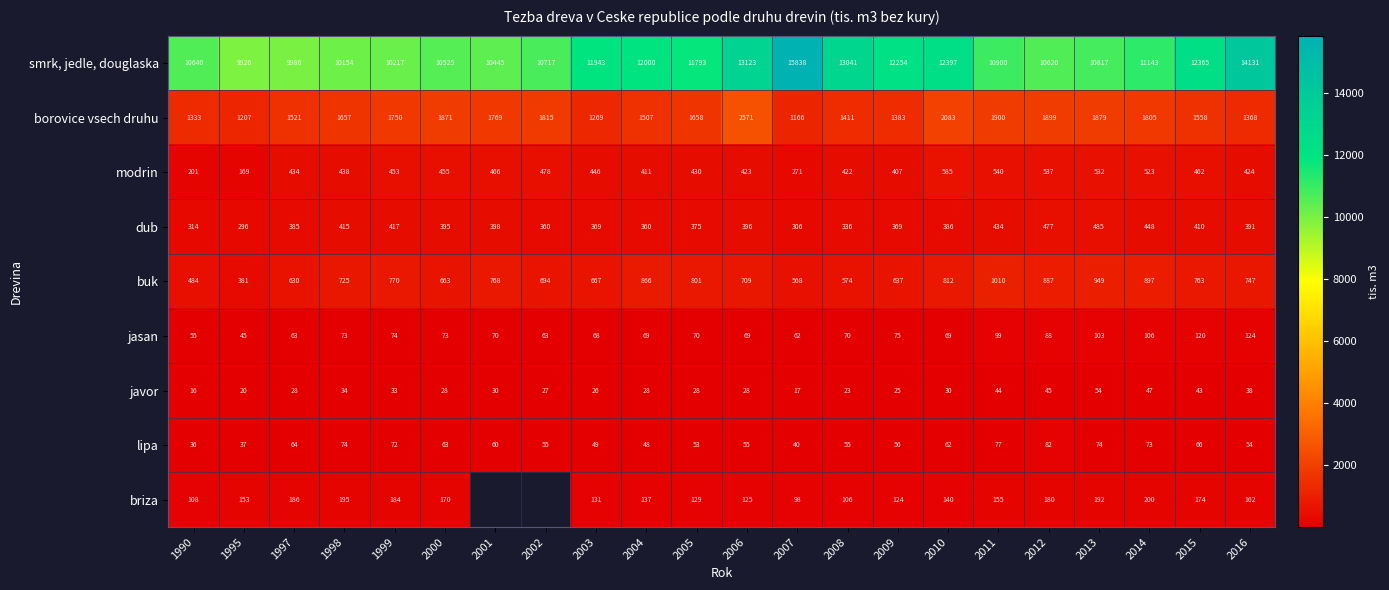

At which label is smrk, jedle, douglaska closest to 12882?

2008